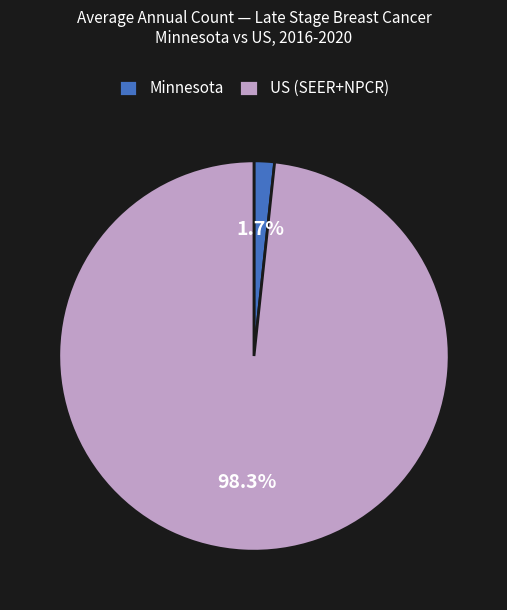

Which category accounts for the majority?

US (SEER+NPCR)